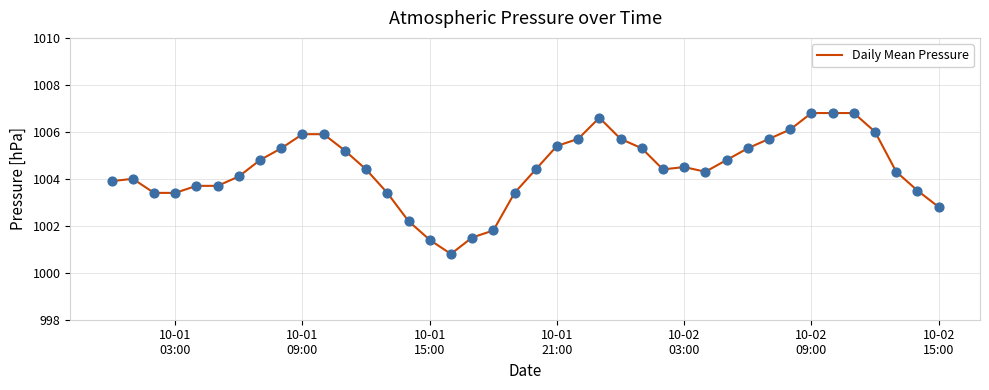

What is the difference between the maximum and minimum values?

6.0